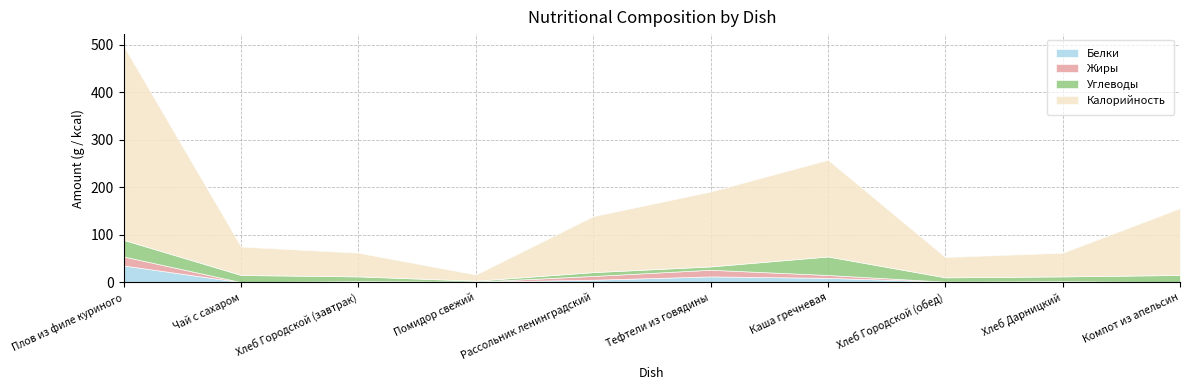

True or false: Белки and Калорийность intersect in this chart.

False